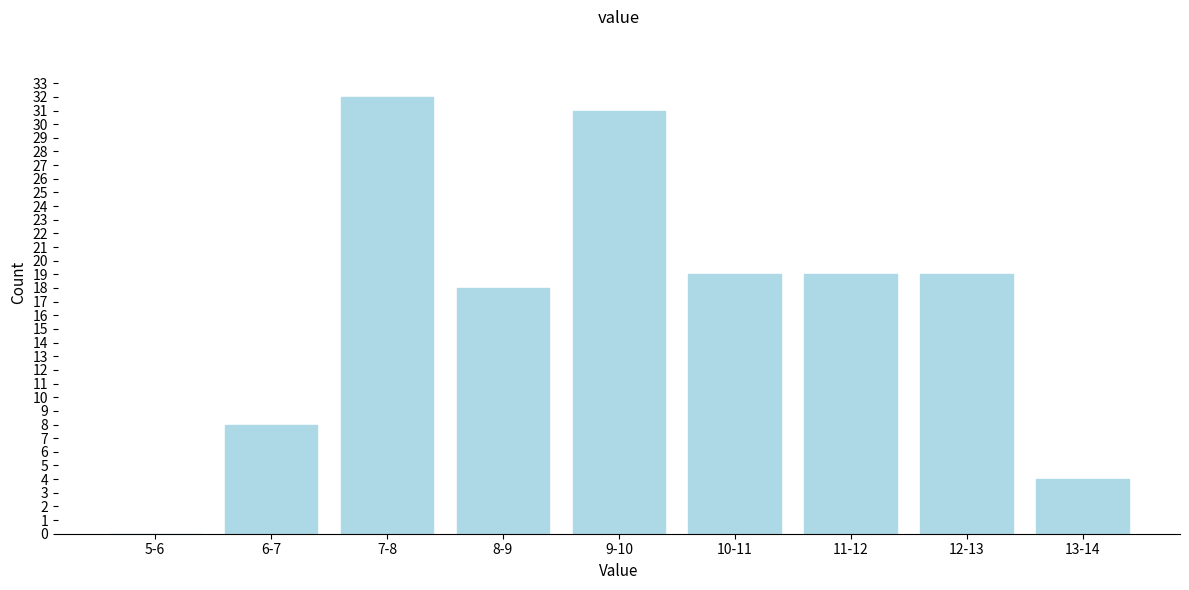

Reading left to right, what are all the values shown in this chart?

5-6=0	6-7=8	7-8=32	8-9=18	9-10=31	10-11=19	11-12=19	12-13=19	13-14=4